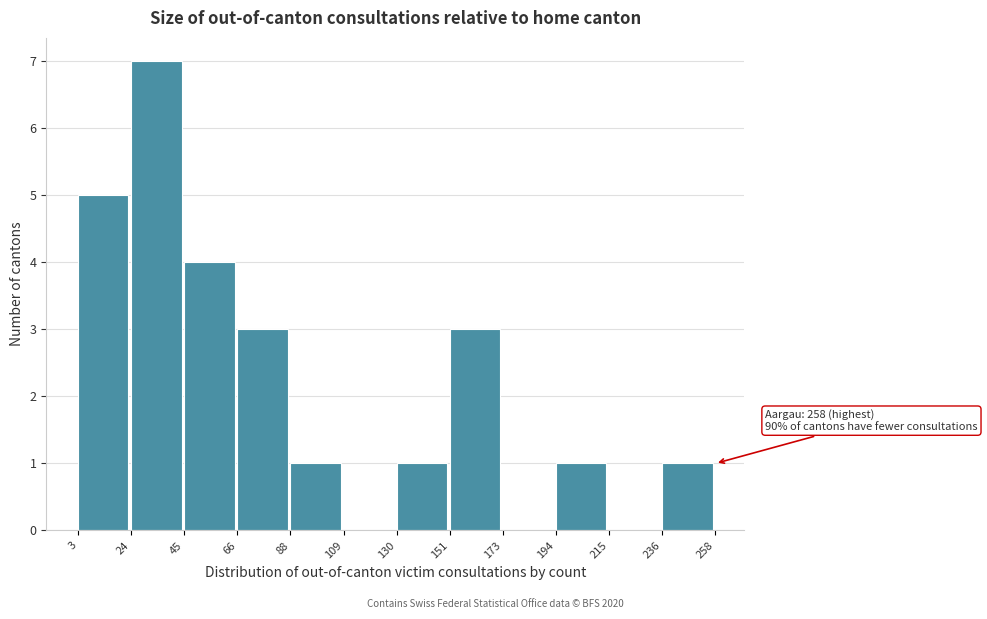

Which range on the x-axis has the tallest bar?

24 to 45